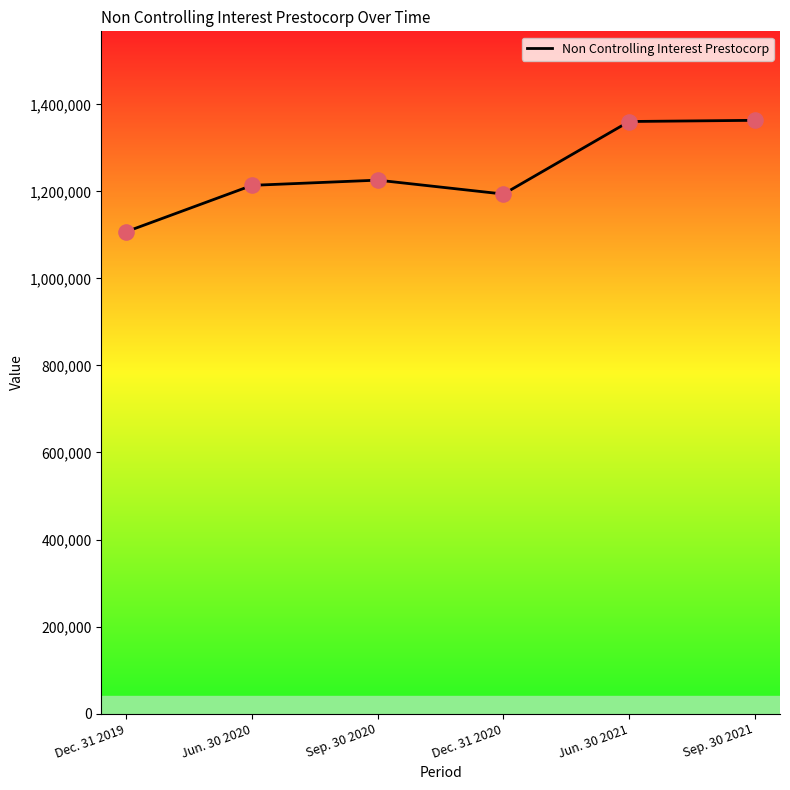

Approximately how many times larger is the value at Dec. 31 2020 compared to Jun. 30 2020?

1.0